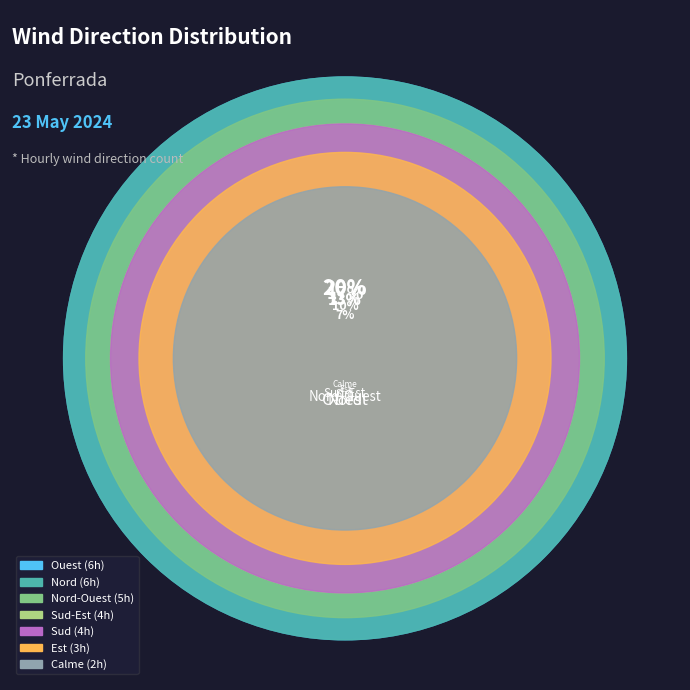

To the nearest percent, what is the difference between the Nord-Ouest and Calme slice percentages?

10%